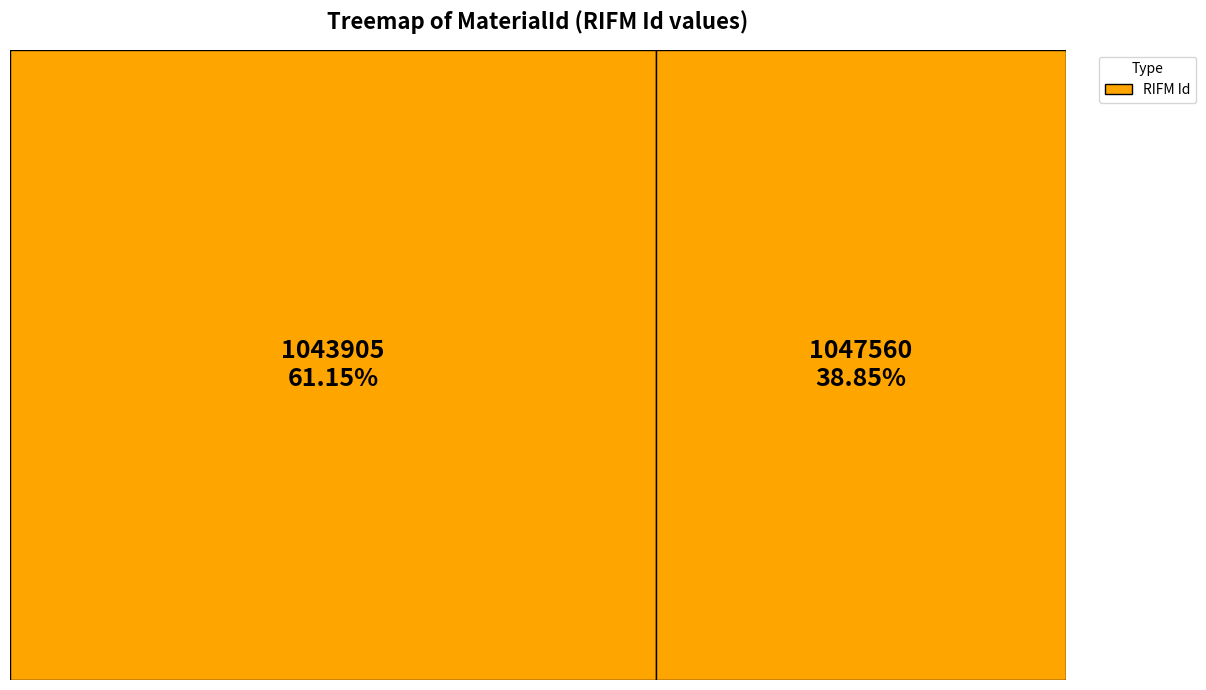

Which category has the biggest portion of the pie?

1043905